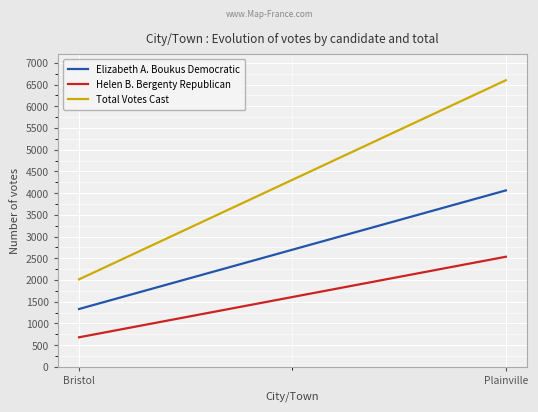

What is the difference between the highest and lowest values at Plainville?

4063